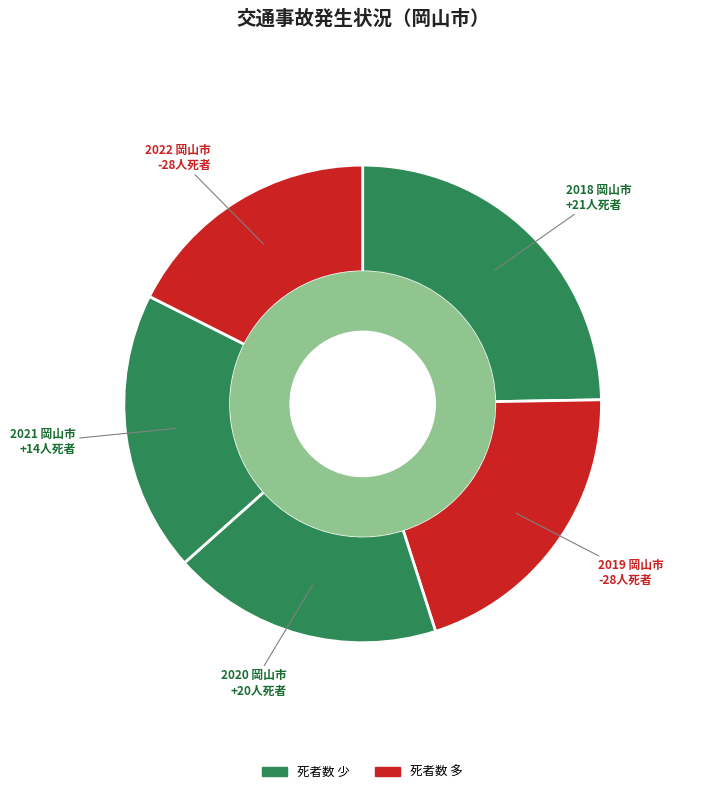

How many slices are in this pie chart?

5